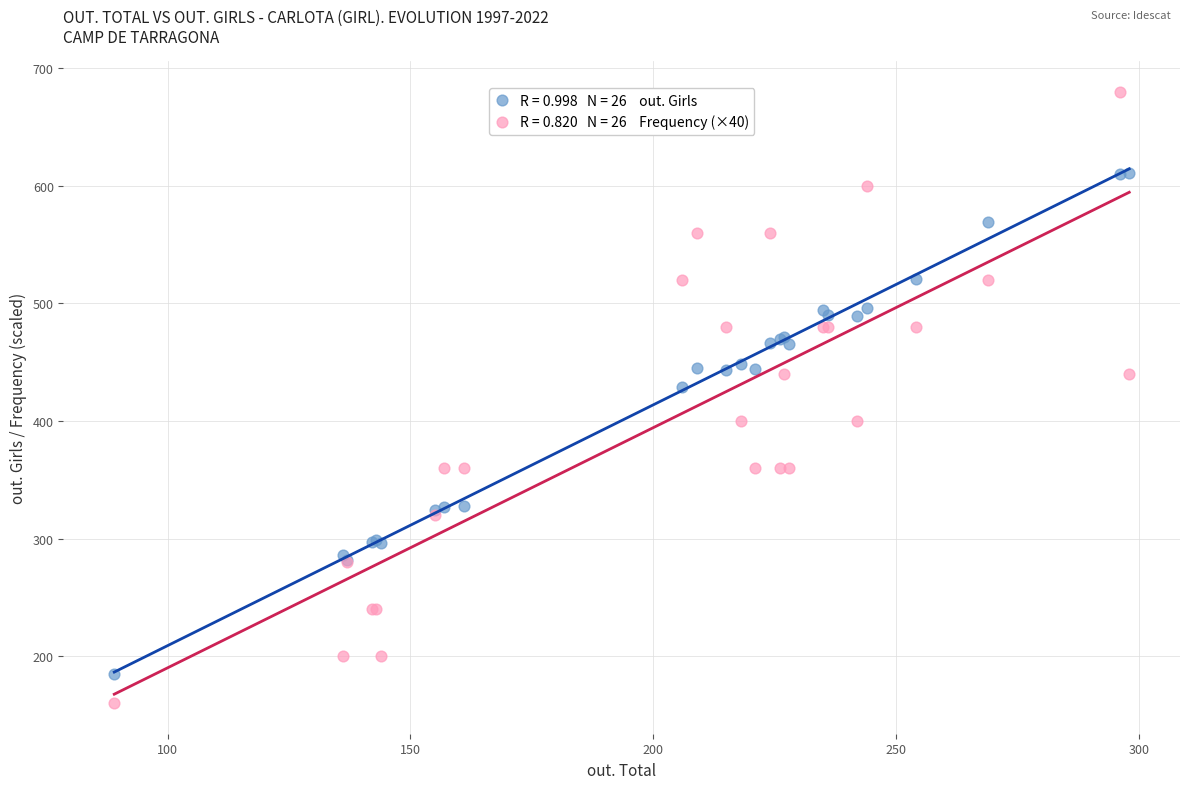

Across all series, what Y value is closest to 420?

429